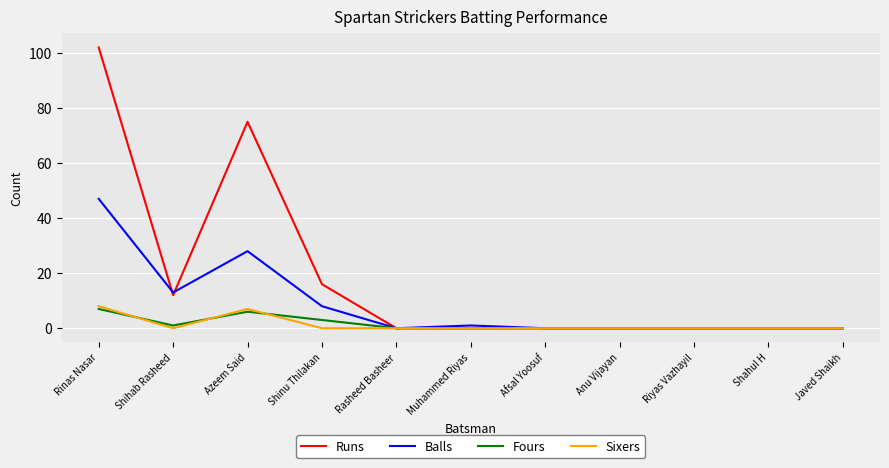

At which label is Balls closest to 23?

Azeem Said